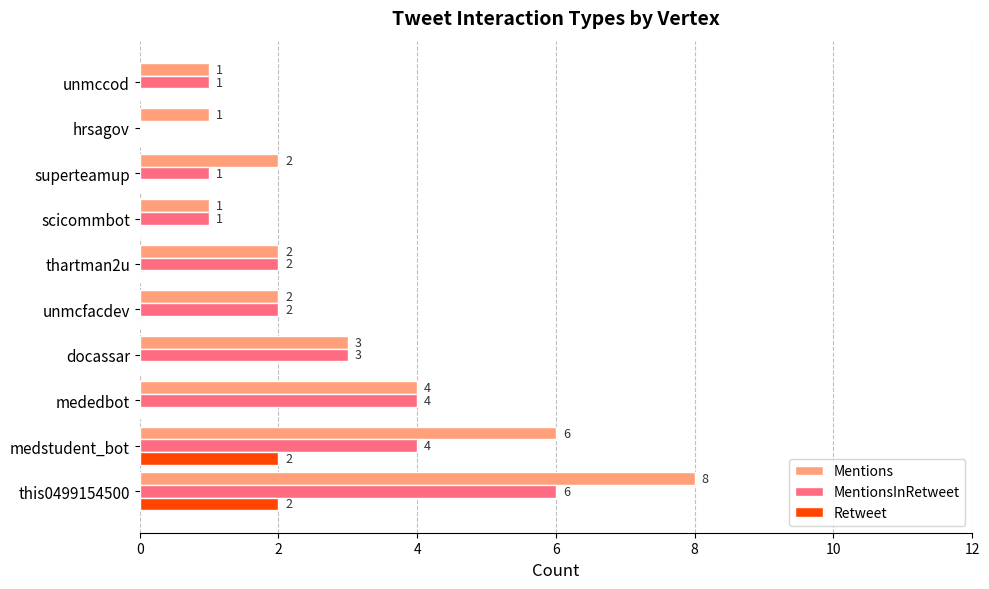

Which series has the widest spread of values?

Mentions